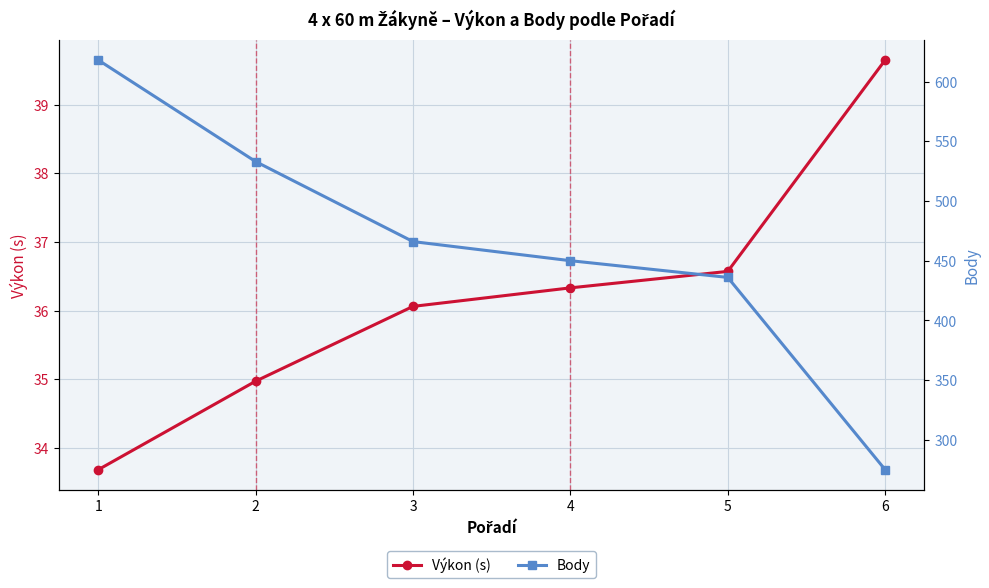

What is the minimum value for Body?

275.0